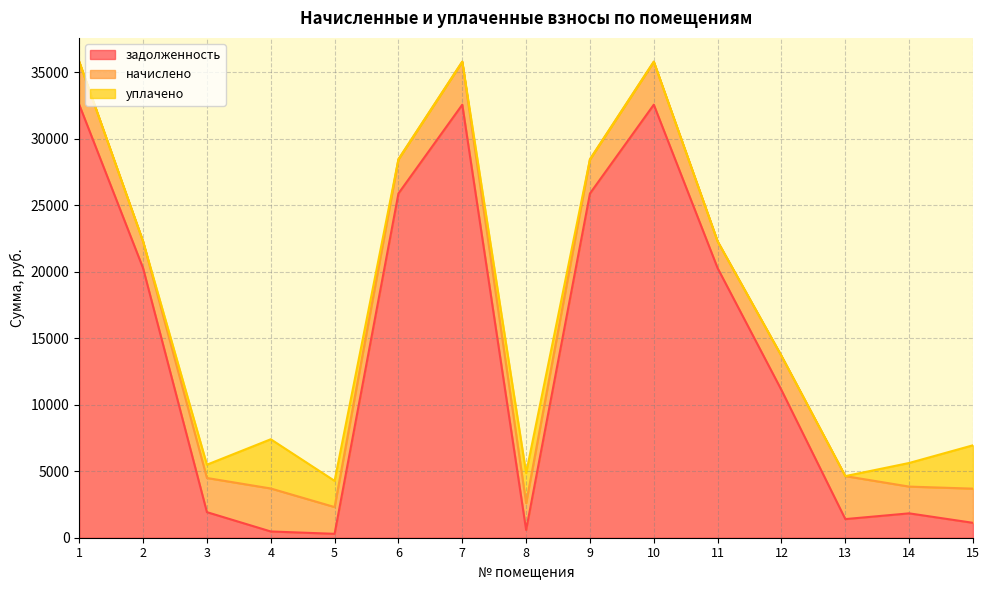

Where do начислено and уплачено first cross each other?

3 and 4